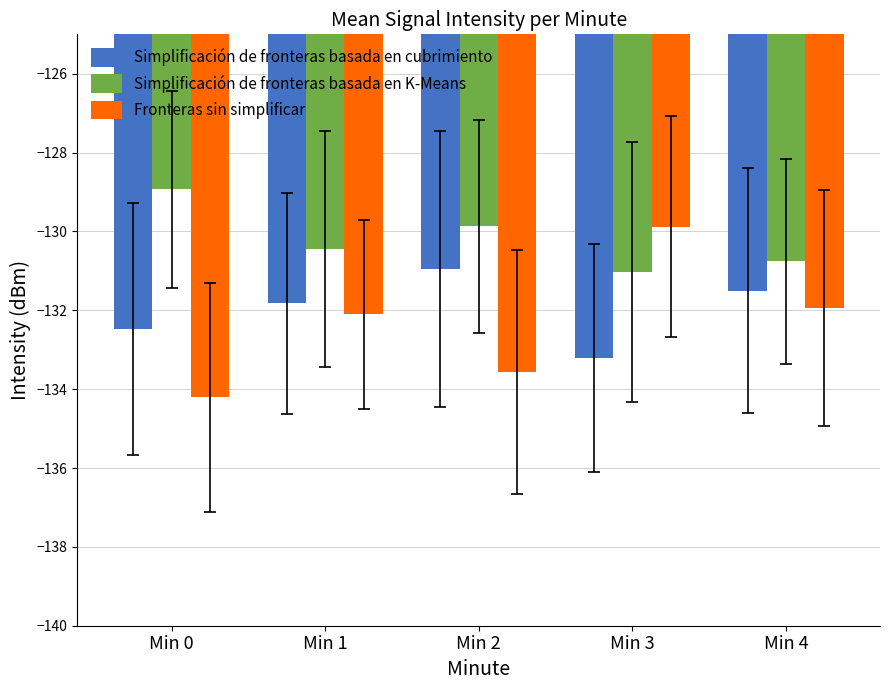

What is the total value across all series at Min 2?

-394.4